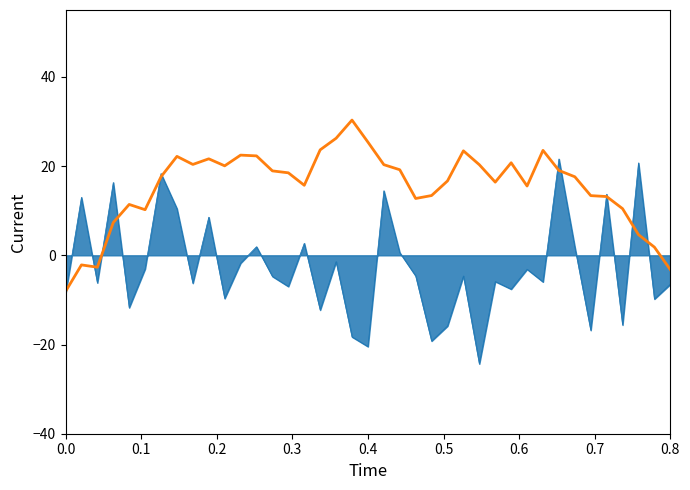

What is the smallest value displayed?

-24.3